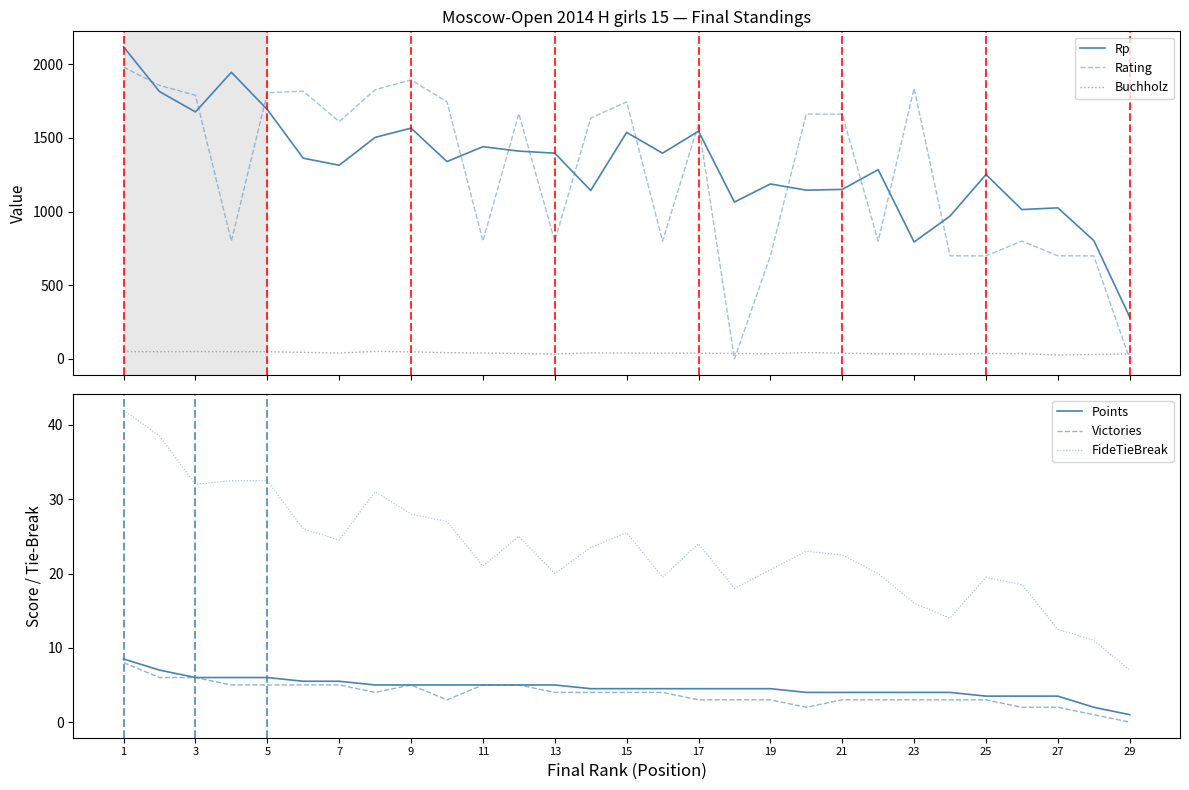

Reading right to left, list all the values displayed in this chart.

Rp: 285.0	804.0	1026.0	1014.0	1252.0	970.0	794.0	1285.0	1151.0	1146.0	1188.0	1065.0	1546.0	1397.0	1538.0	1144.0	1397.0	1411.0	1441.0	1340.0	1567.0	1504.0	1315.0	1363.0	1693.0	1946.0	1677.0	1815.0	2118.0
Rating: 0.0	700.0	700.0	800.0	700.0	700.0	1837.0	800.0	1661.0	1663.0	700.0	0.0	1595.0	800.0	1746.0	1635.0	800.0	1665.0	800.0	1746.0	1894.0	1828.0	1611.0	1818.0	1807.0	800.0	1790.0	1857.0	1981.0
Buchholz: 34.5	30.5	27.0	36.5	37.0	31.5	35.0	35.5	39.5	43.5	36.0	37.5	39.5	40.0	40.5	41.5	33.5	37.5	40.5	43.0	48.5	51.5	40.5	45.0	49.5	50.0	50.5	49.5	50.0
Points: 1.0	2.0	3.5	3.5	3.5	4.0	4.0	4.0	4.0	4.0	4.5	4.5	4.5	4.5	4.5	4.5	5.0	5.0	5.0	5.0	5.0	5.0	5.5	5.5	6.0	6.0	6.0	7.0	8.5
Victories: 0.0	1.0	2.0	2.0	3.0	3.0	3.0	3.0	3.0	2.0	3.0	3.0	3.0	4.0	4.0	4.0	4.0	5.0	5.0	3.0	5.0	4.0	5.0	5.0	5.0	5.0	6.0	6.0	8.0
FideTieBreak: 7.0	11.0	12.5	18.5	19.5	14.0	16.0	20.0	22.5	23.0	20.5	18.0	24.0	19.5	25.5	23.5	20.0	25.0	21.0	27.0	28.0	31.0	24.5	26.0	32.5	32.5	32.0	38.5	42.0